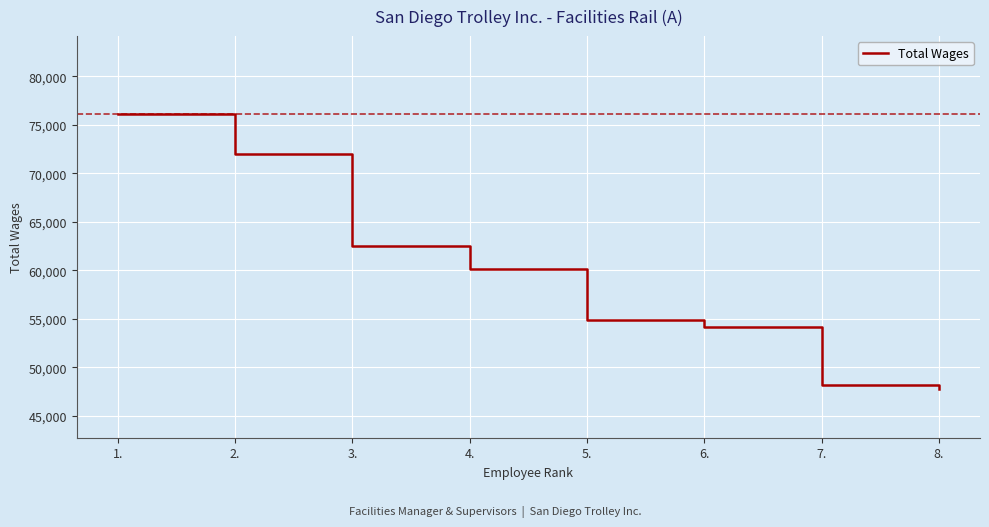

Which category has the highest value across all series?

1.